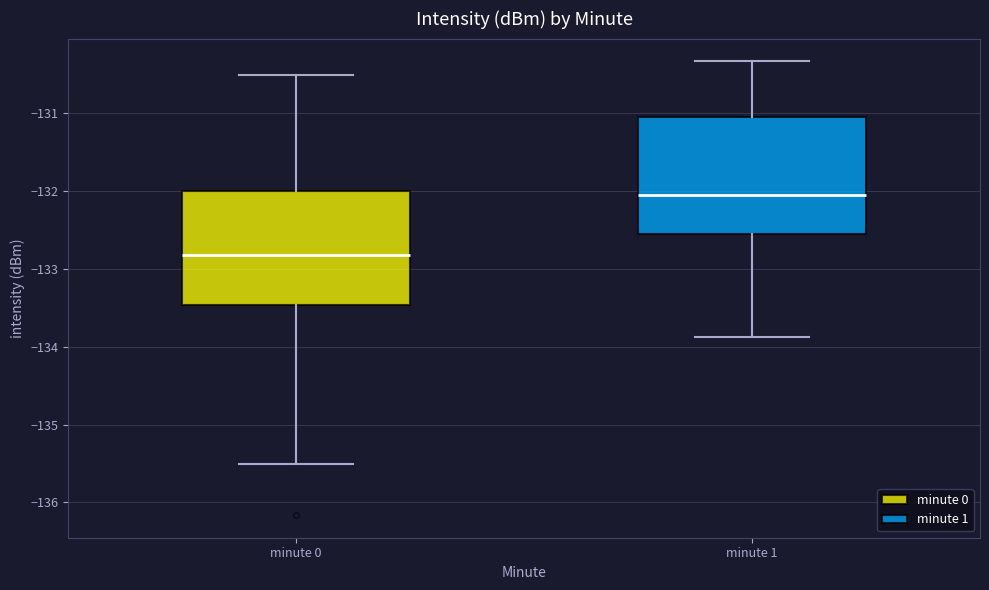

Reading left to right, read every box against the y-axis: the position of its median line, the range the box covers, and the ends of its whiskers. The values are not printed on the chart, so give them approximately, as read against the axis.

minute 0: median -132.8, box -133.5 to -132.0, whiskers -135.5 to -130.5
minute 1: median -132.1, box -132.6 to -131.0, whiskers -133.9 to -130.3